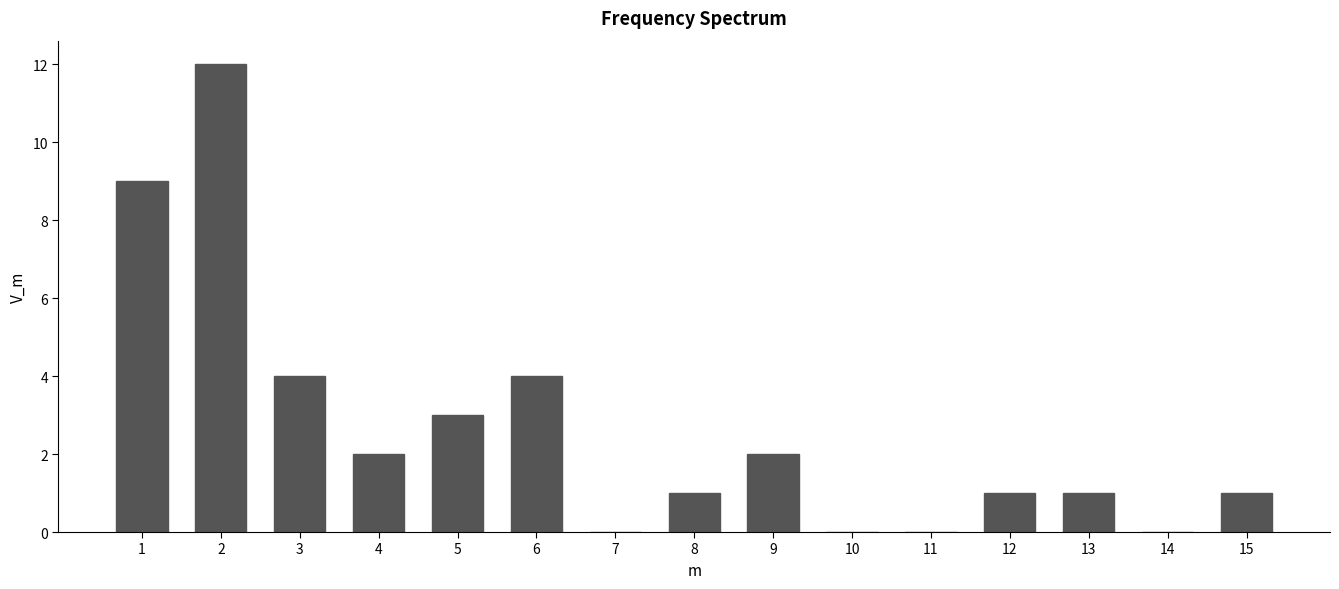

Reading left to right, list all the values displayed in this chart.

1=9	2=12	3=4	4=2	5=3	6=4	7=0	8=1	9=2	10=0	11=0	12=1	13=1	14=0	15=1